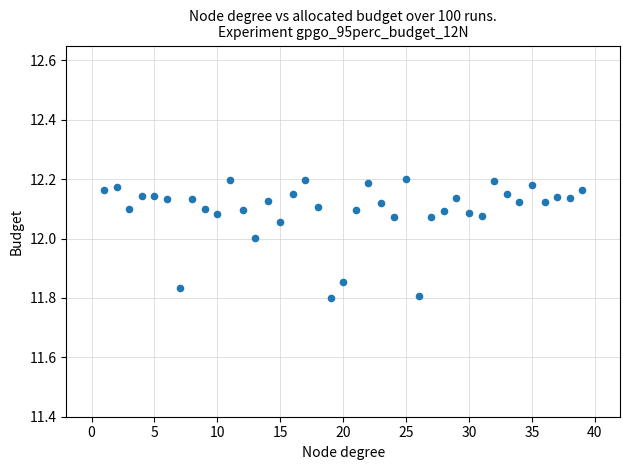

What is the range of X values (max minus min)?

38.0